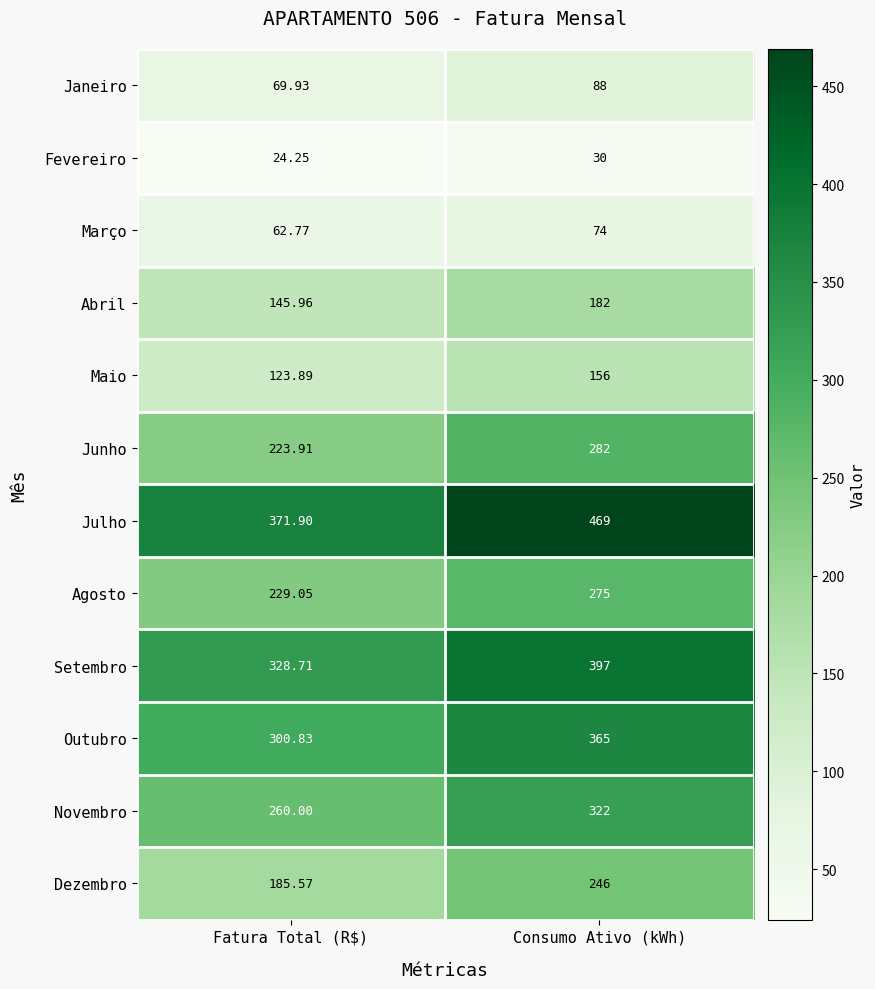

Is the value of Setembro at Consumo Ativo (kWh) greater than the value of Março at Consumo Ativo (kWh)?

Yes